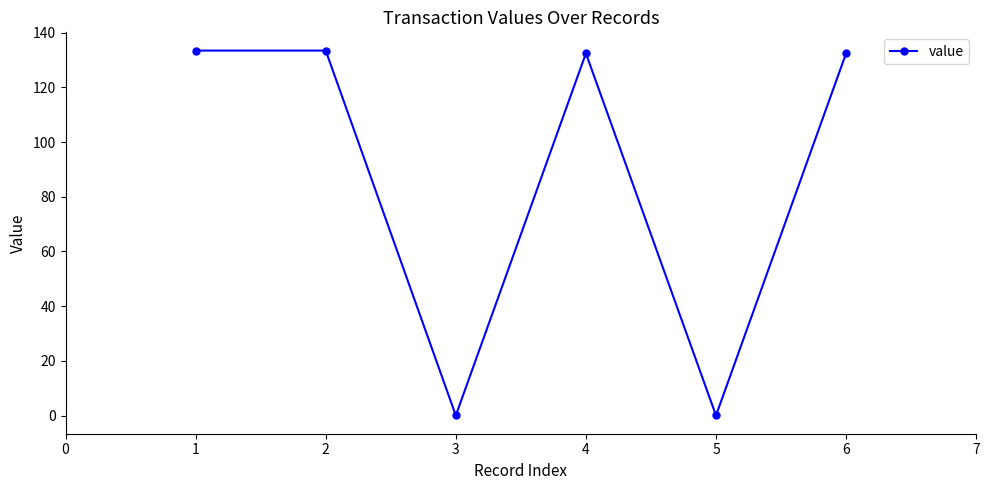

What is the value of the 1st point from the left?

133.5